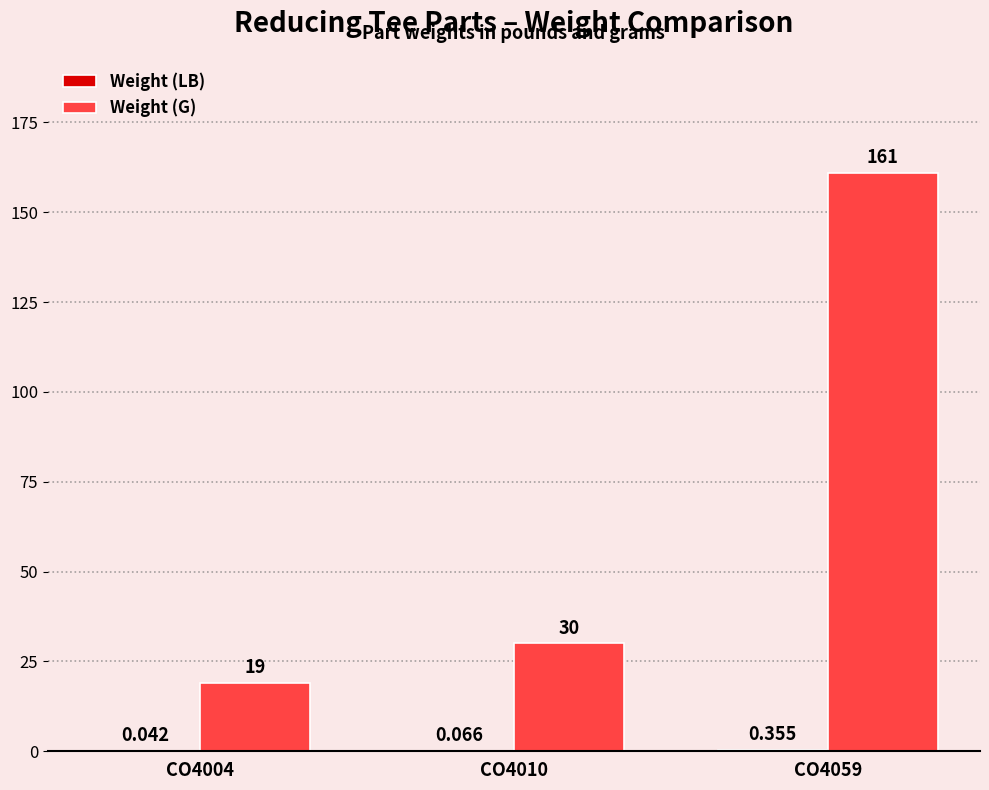

What is the sum of the Weight (G) values at CO4010 and CO4059?

191.0